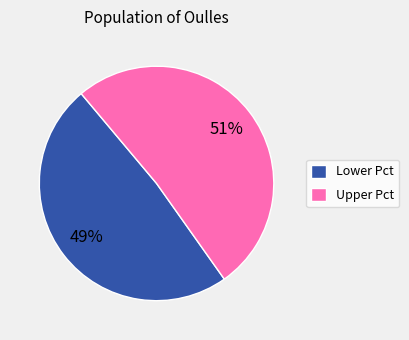

Combined, do Upper Pct and Lower Pct account for over 50%?

Yes